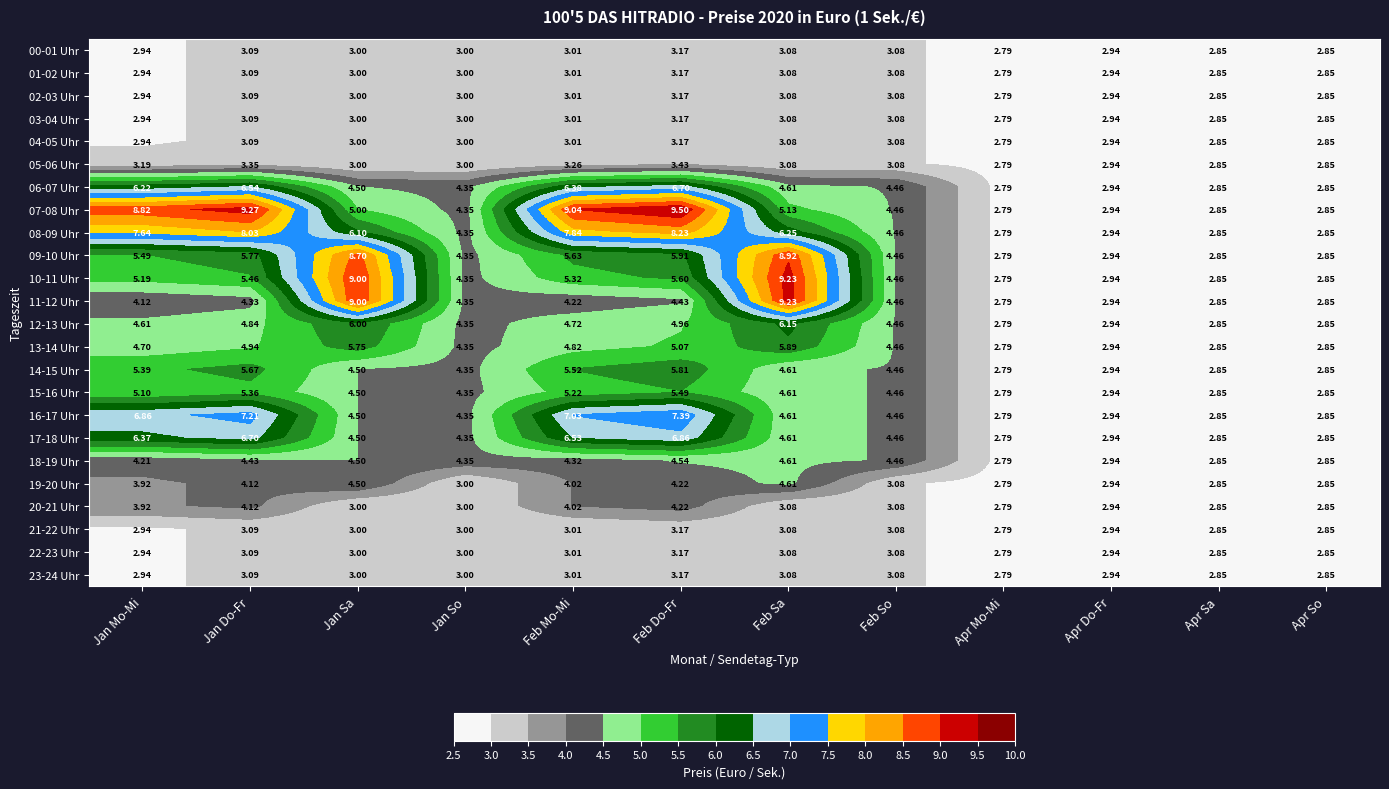

Which series has the largest total across all categories?

07-08 Uhr